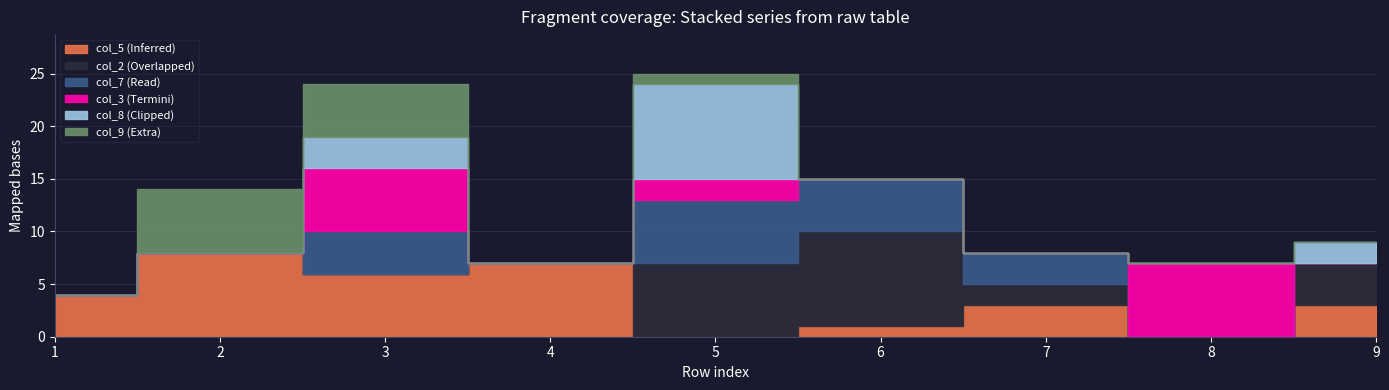

Does the chart have visible grid lines?

Yes